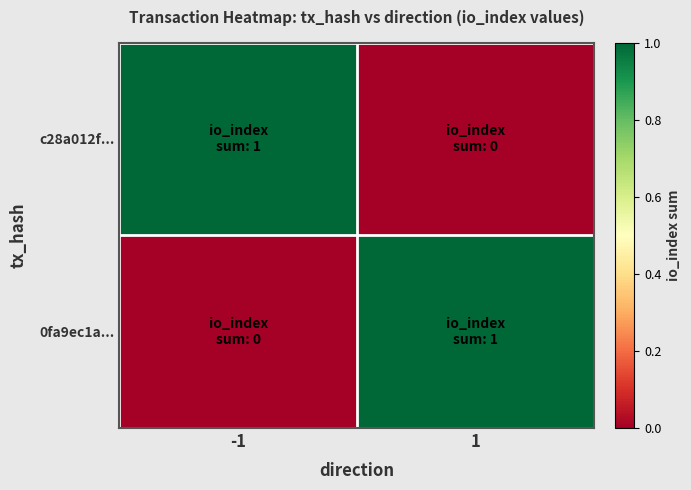

At which category does the chart reach its minimum across all series?

1